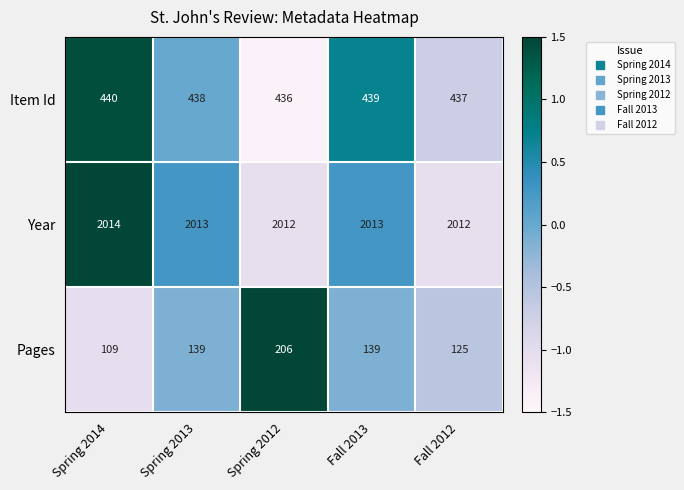

True or false: Pages has a value of 346 at Spring 2012.

False